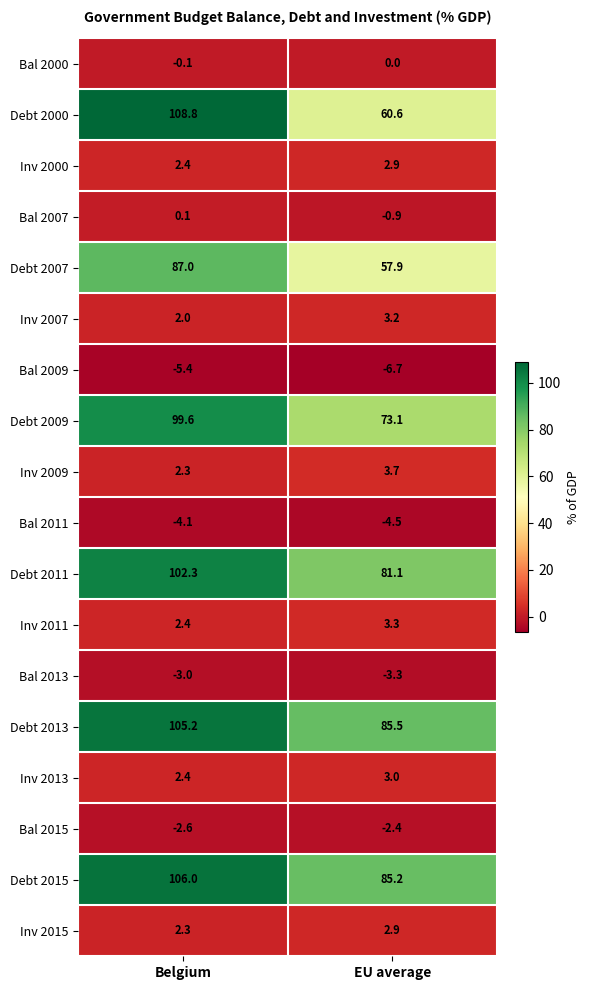

Which category has the highest value across all series?

Belgium